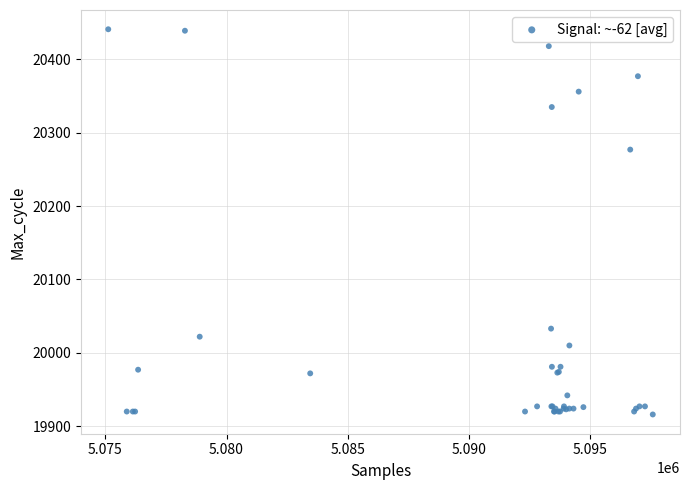

What Y value in the scatter plot is closest to 20178?

20277